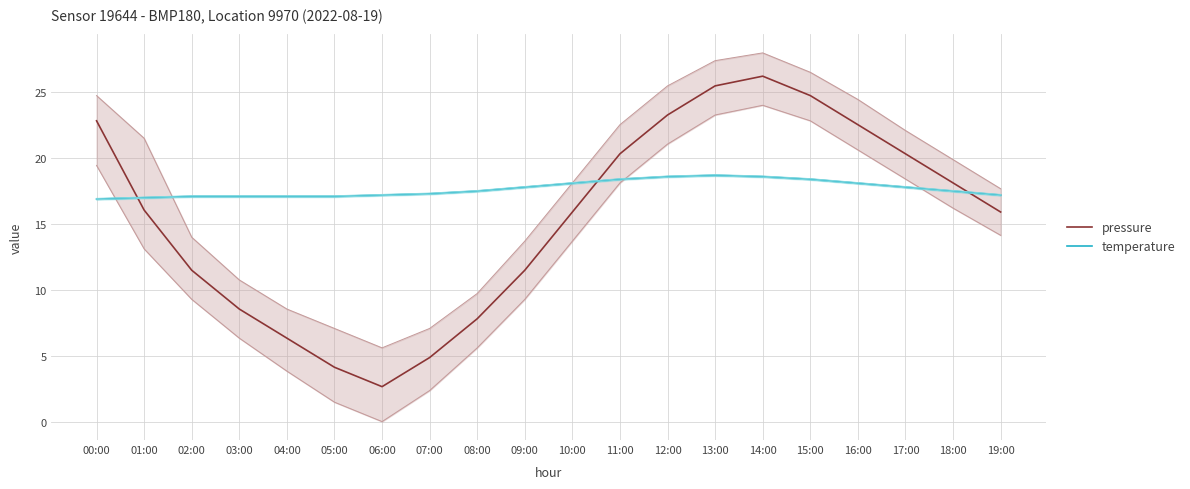

What is the spread (max minus min) of values at 18:00?

0.6